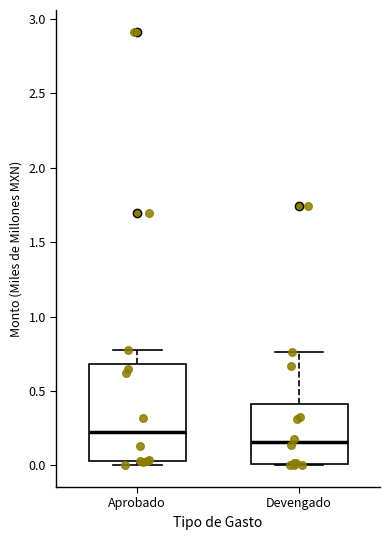

Reading left to right, read every box against the y-axis: the position of its median line, the range the box covers, and the ends of its whiskers. The values are not printed on the chart, so give them approximately, as read against the axis.

Aprobado: median 0.20, box 0.05 to 0.70, whiskers 0.00 to 0.75
Devengado: median 0.15, box 0.00 to 0.40, whiskers 0.00 to 0.75